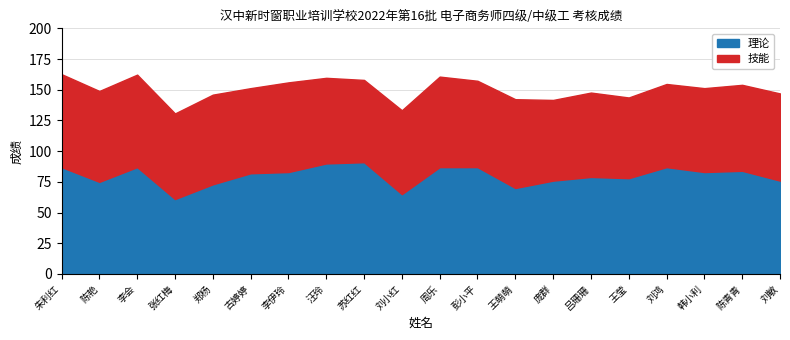

The 技能 series shows 42.1 at 吕珊珊. True or false?

False